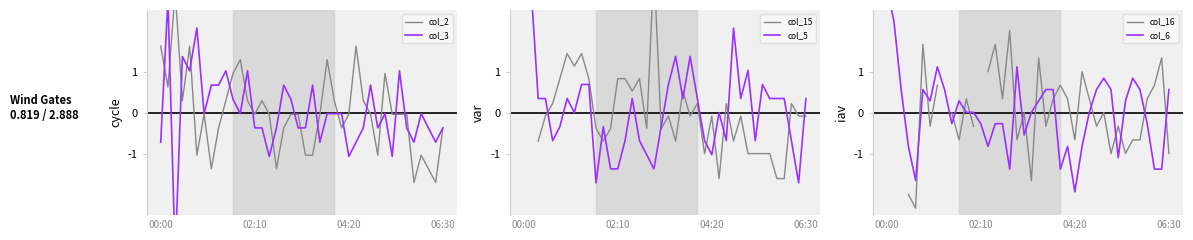

How many lines are shown in the chart?

6